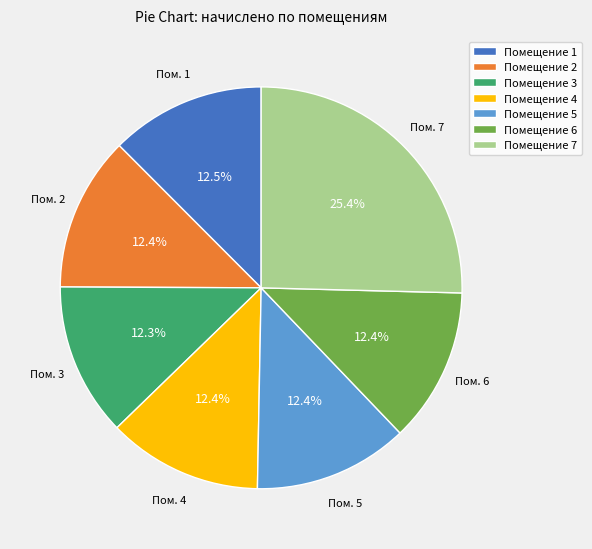

Combined, do Помещение 4 and Помещение 2 account for over 50%?

No